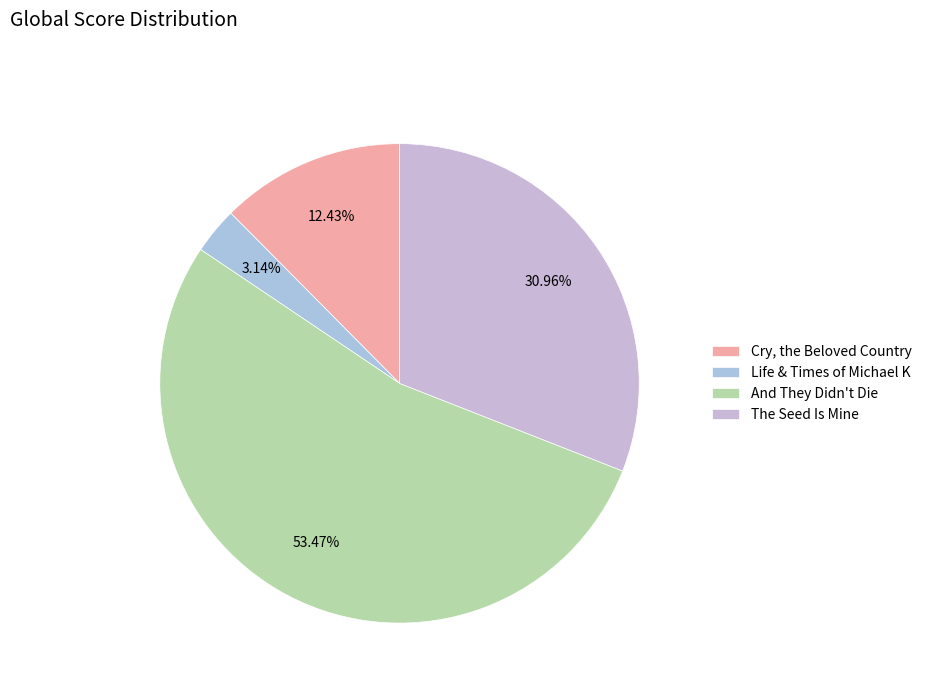

To the nearest percent, what percentage of the pie is Life & Times of Michael K?

3%